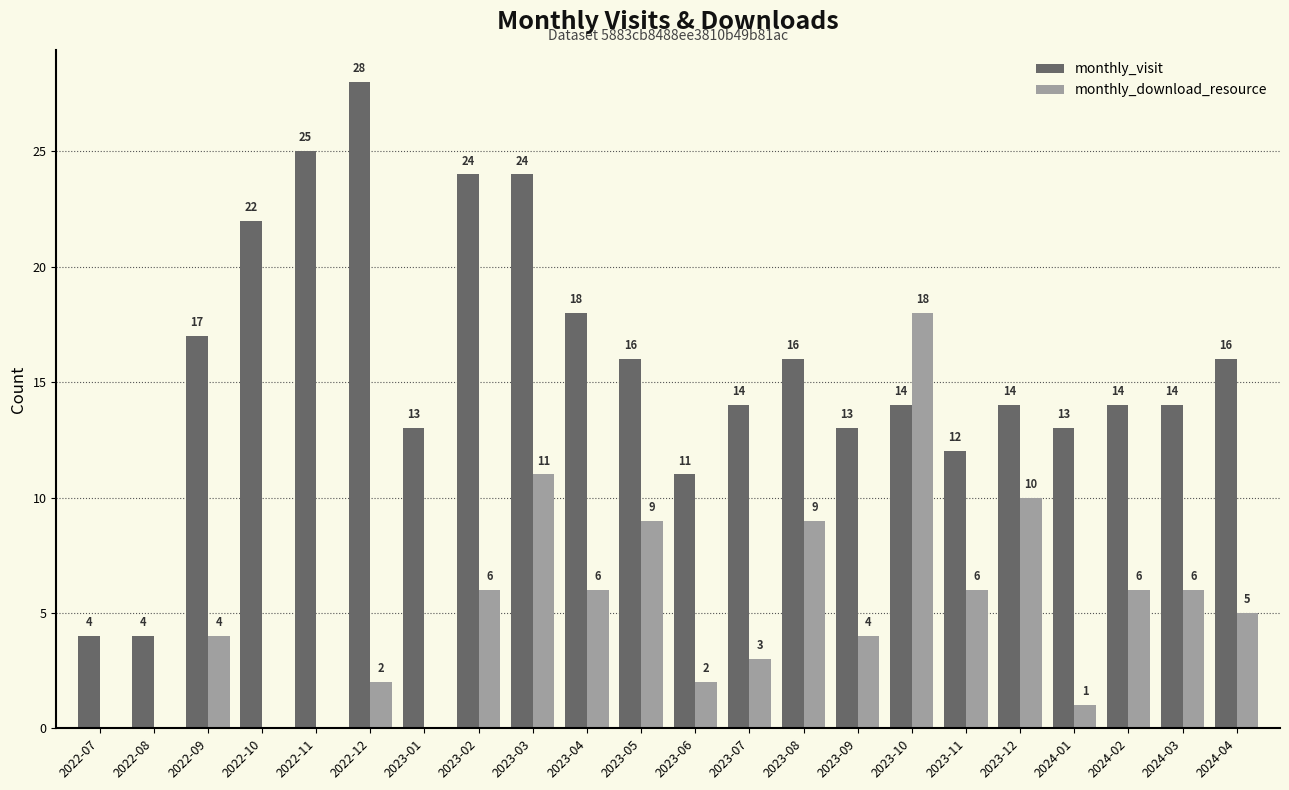

Count the number of categories in the chart.

22